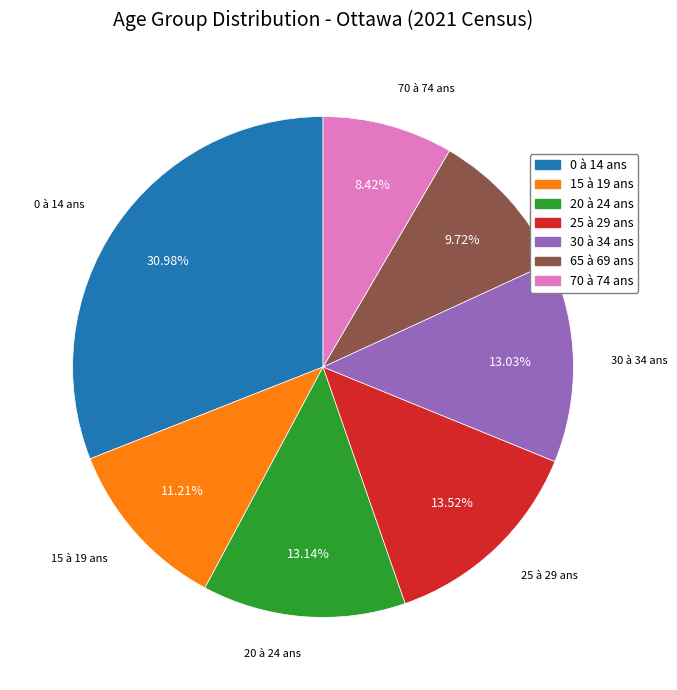

What is the total percentage of 65 à 69 ans and 20 à 24 ans?

22.9%